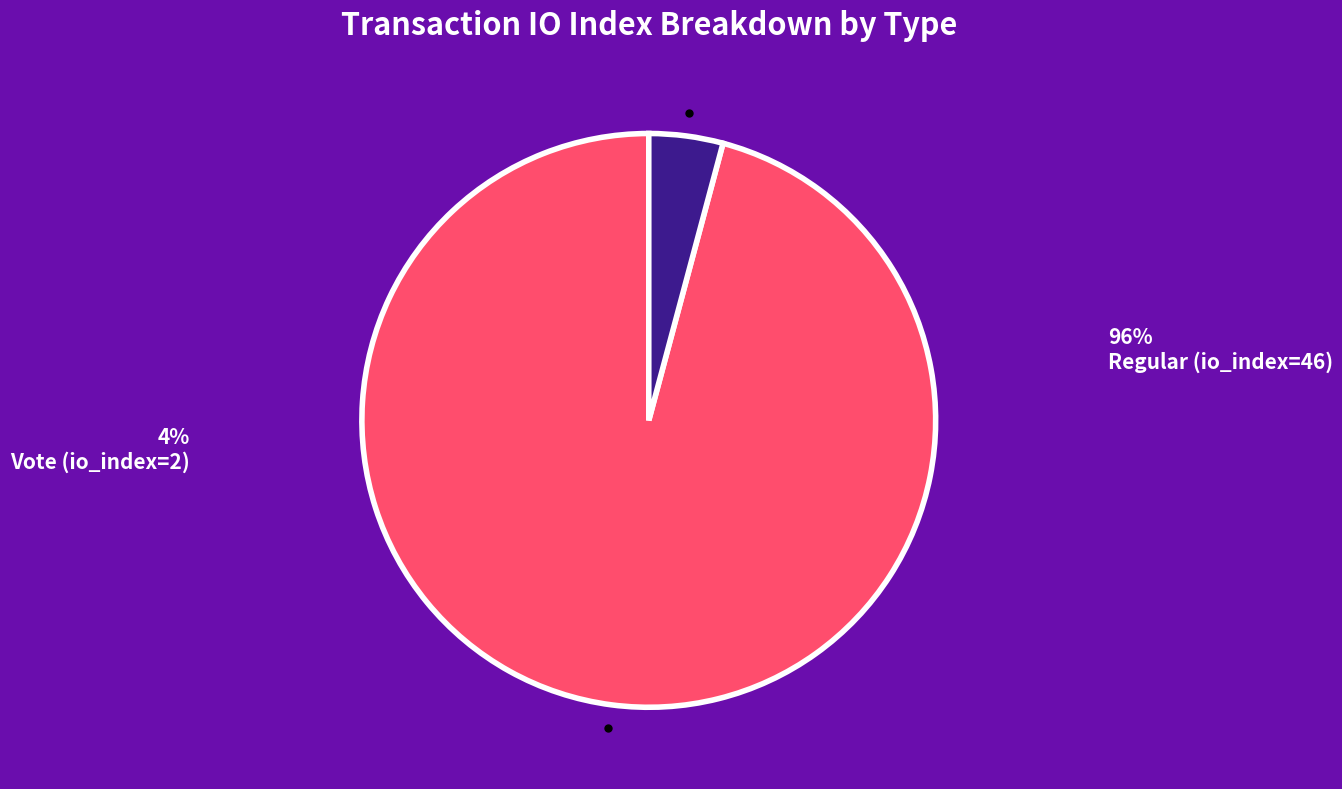

Is there a majority slice in this chart?

Yes